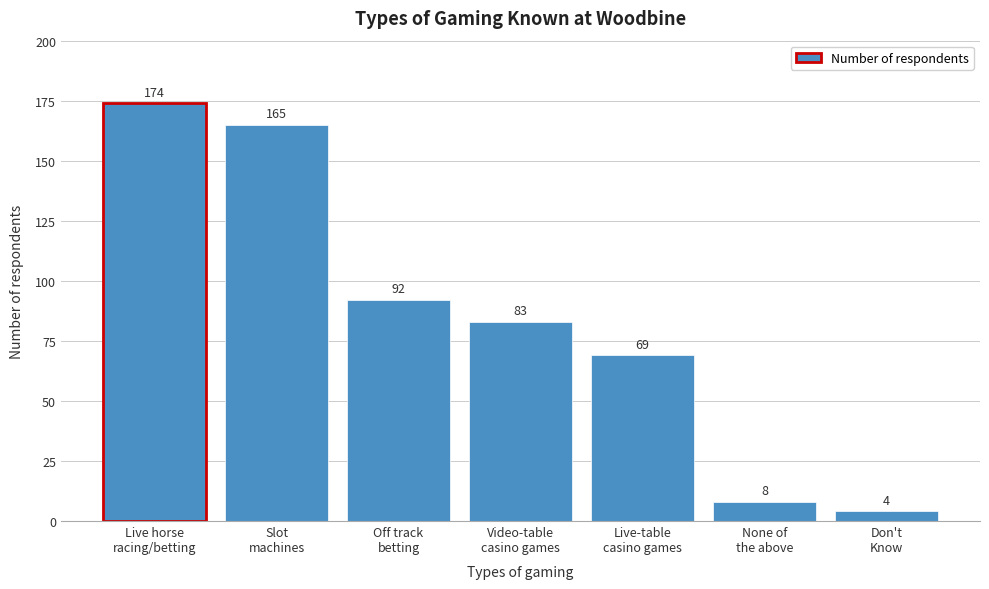

Reading left to right, what are all the values shown in this chart?

174	165	92	83	69	8	4